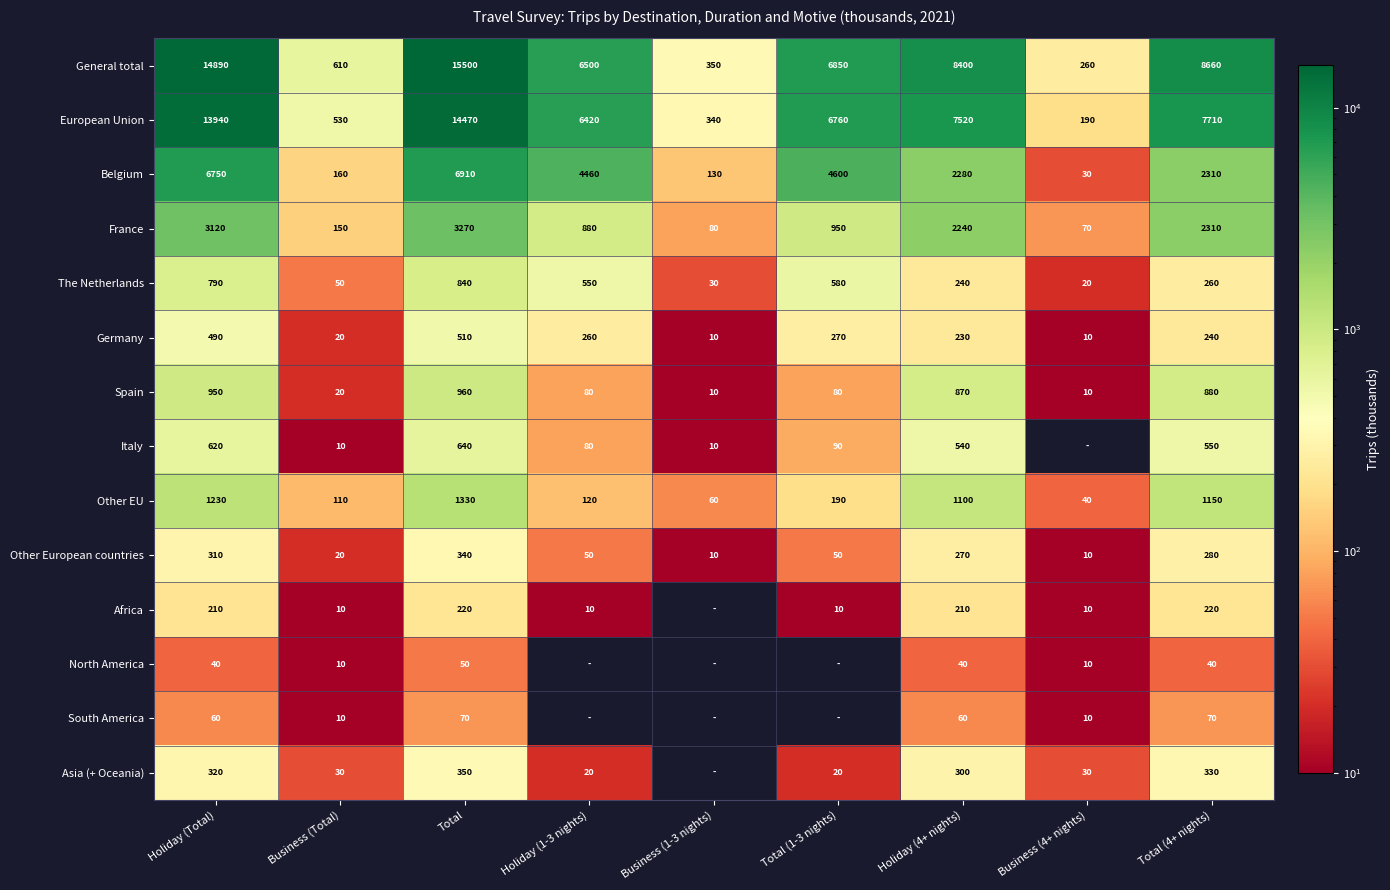

Rank the categories by France value from lowest to highest.

Business (4+ nights), Business (1-3 nights), Business (Total), Holiday (1-3 nights), Total (1-3 nights), Holiday (4+ nights), Total (4+ nights), Holiday (Total), Total